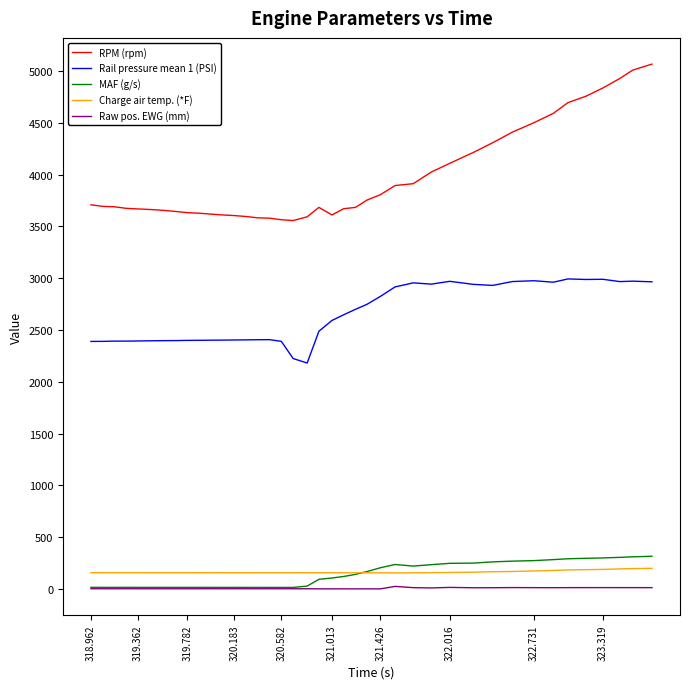

Which series has the largest range (max minus min)?

RPM (rpm)